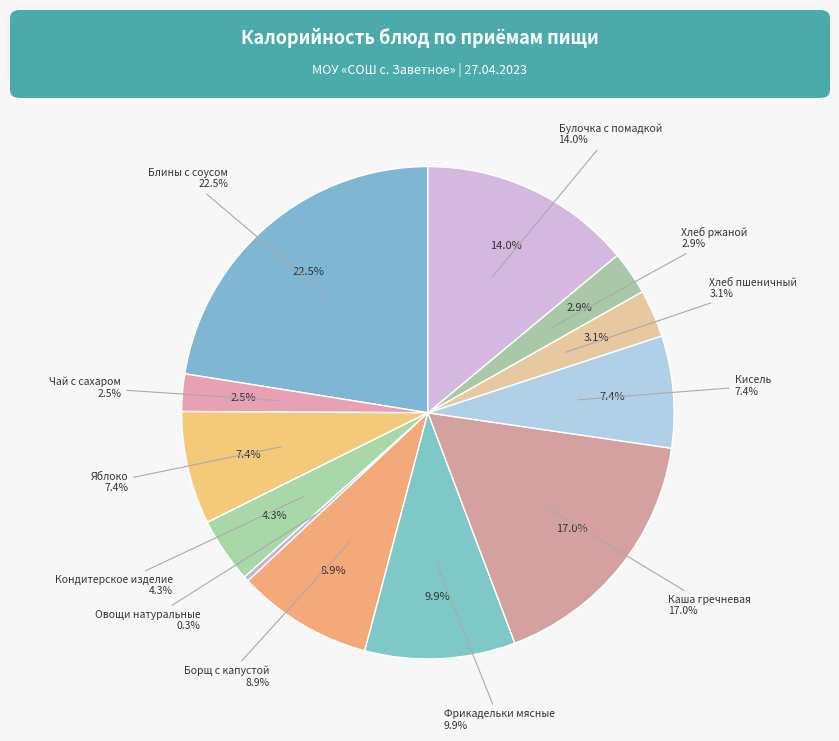

The Борщ с капустой slice represents 9% of the pie. True or false?

True